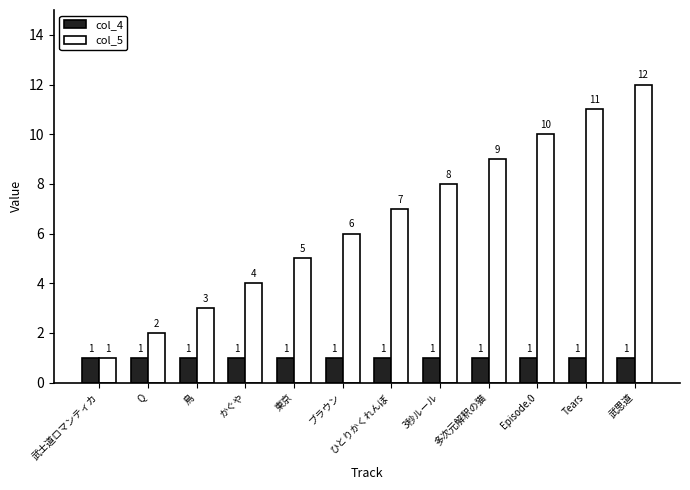

What is the label of the 3rd bar from the right?

Episode.0